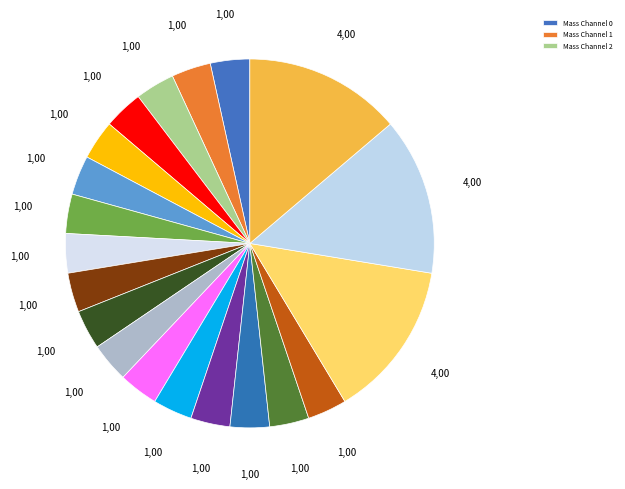

Count the number of slices in the pie.

20